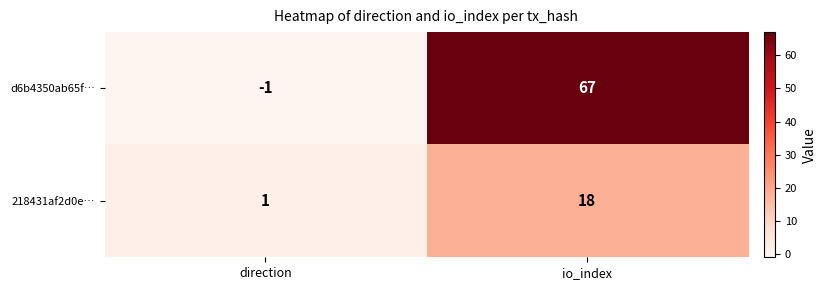

Read the 218431af2d0e… value at io_index.

18